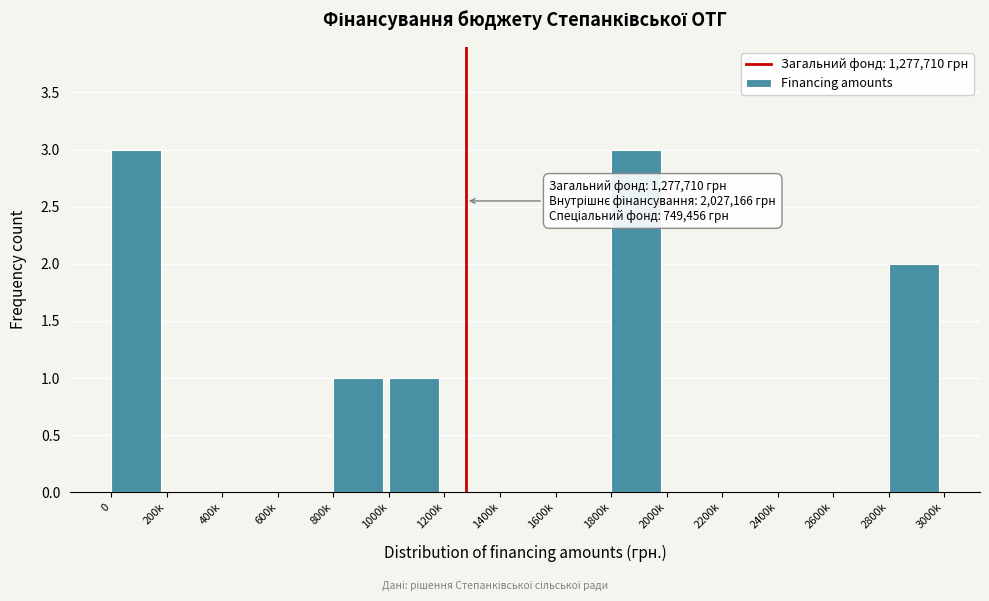

Reading right to left, what are all the values shown in this chart?

2800k=2	2600k=0	2400k=0	2200k=0	2000k=0	1800k=3	1600k=0	1400k=0	1200k=0	1000k=1	800k=1	600k=0	400k=0	200k=0	0=3